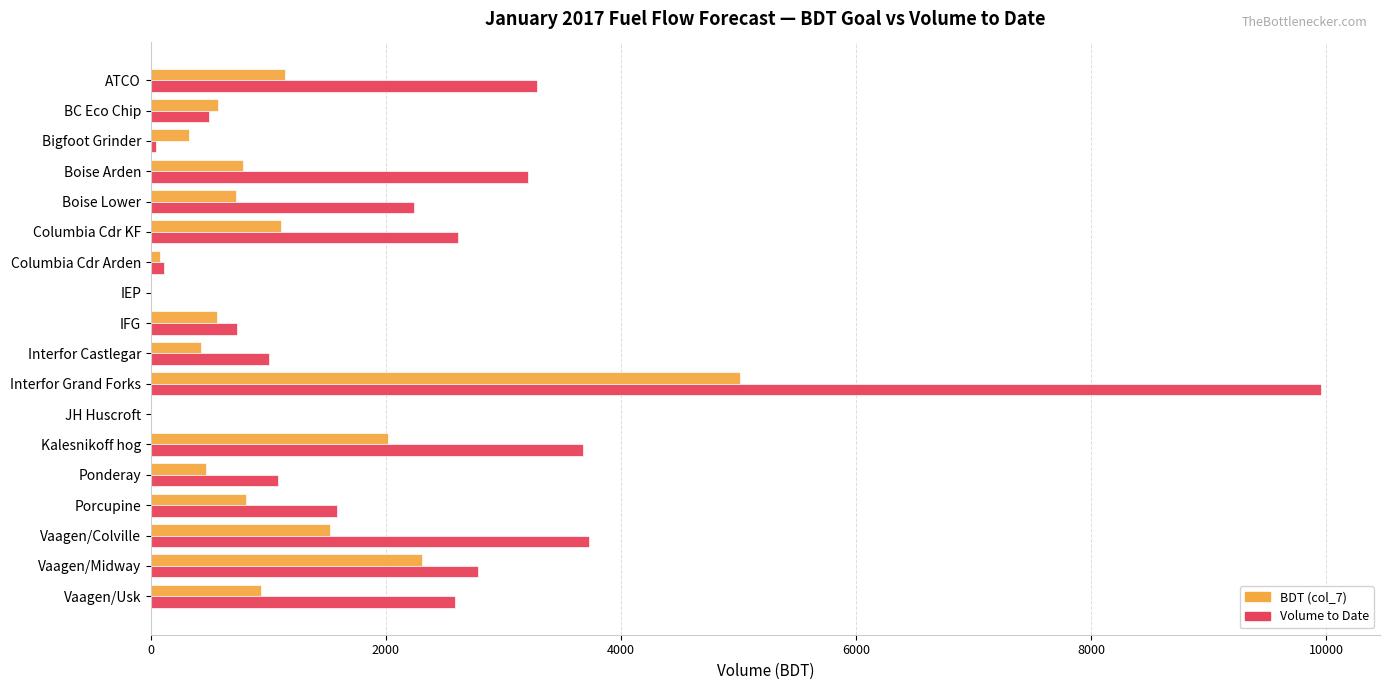

Between Boise Arden and Boise Lower, which series saw the biggest shift?

Volume to Date